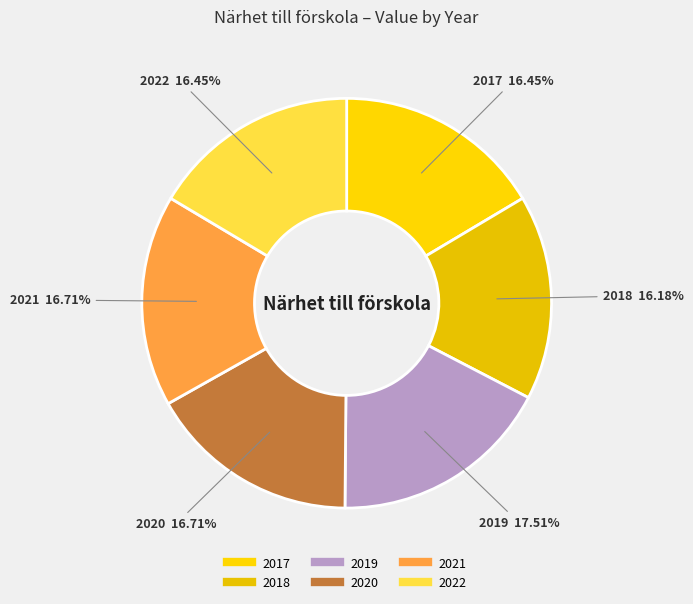

What is the largest slice in the pie chart?

2019